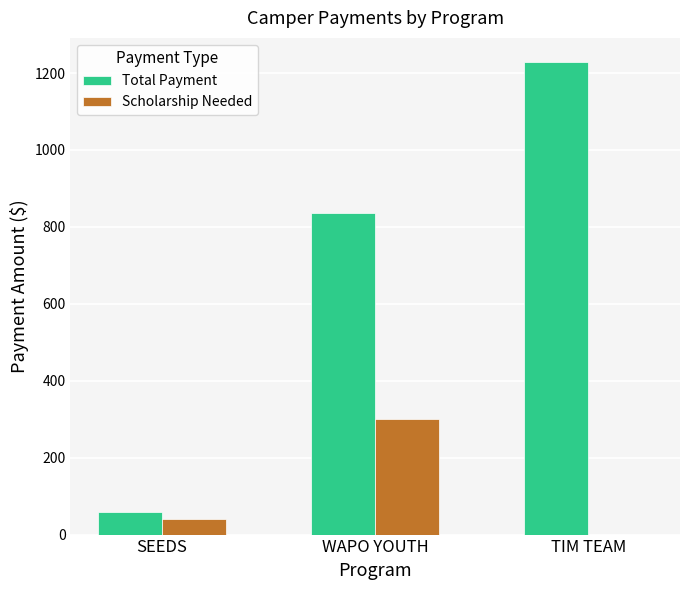

True or false: Total Payment has a value of 835 at WAPO YOUTH.

True